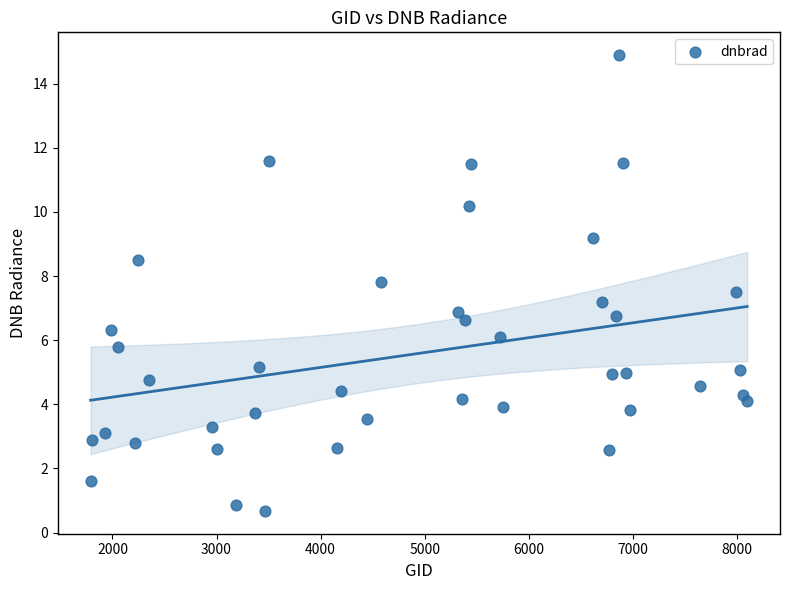

What is the range of X values (max minus min)?

6309.0